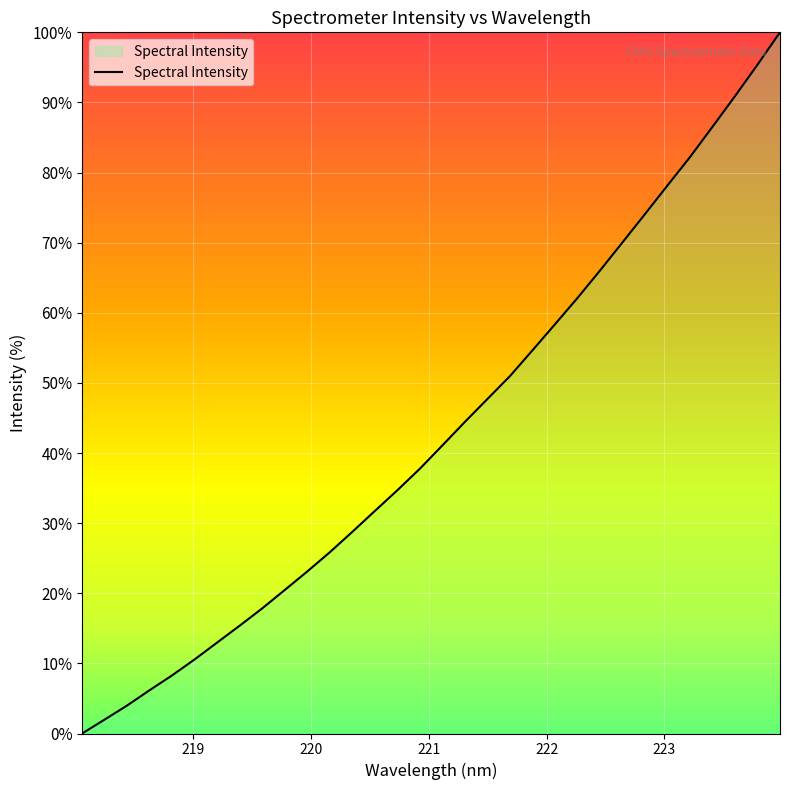

What is the difference between the maximum and minimum values?

100.0